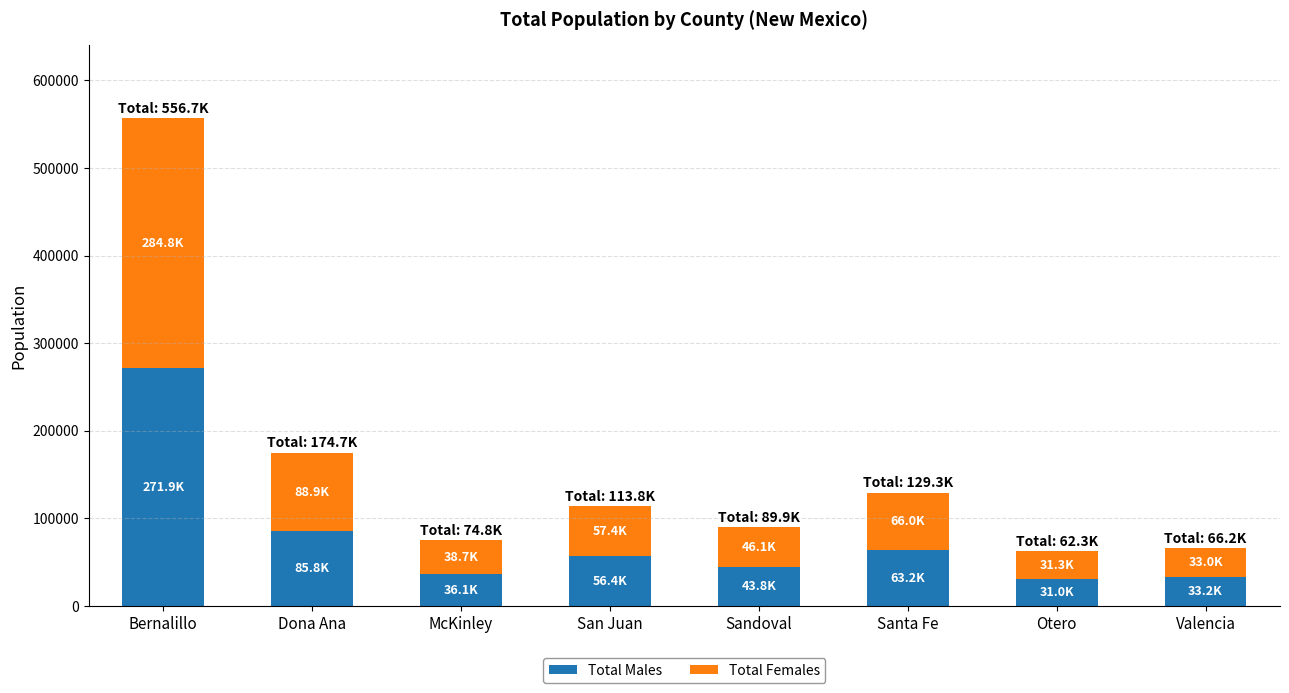

What is the total value across all series at Santa Fe?

129292